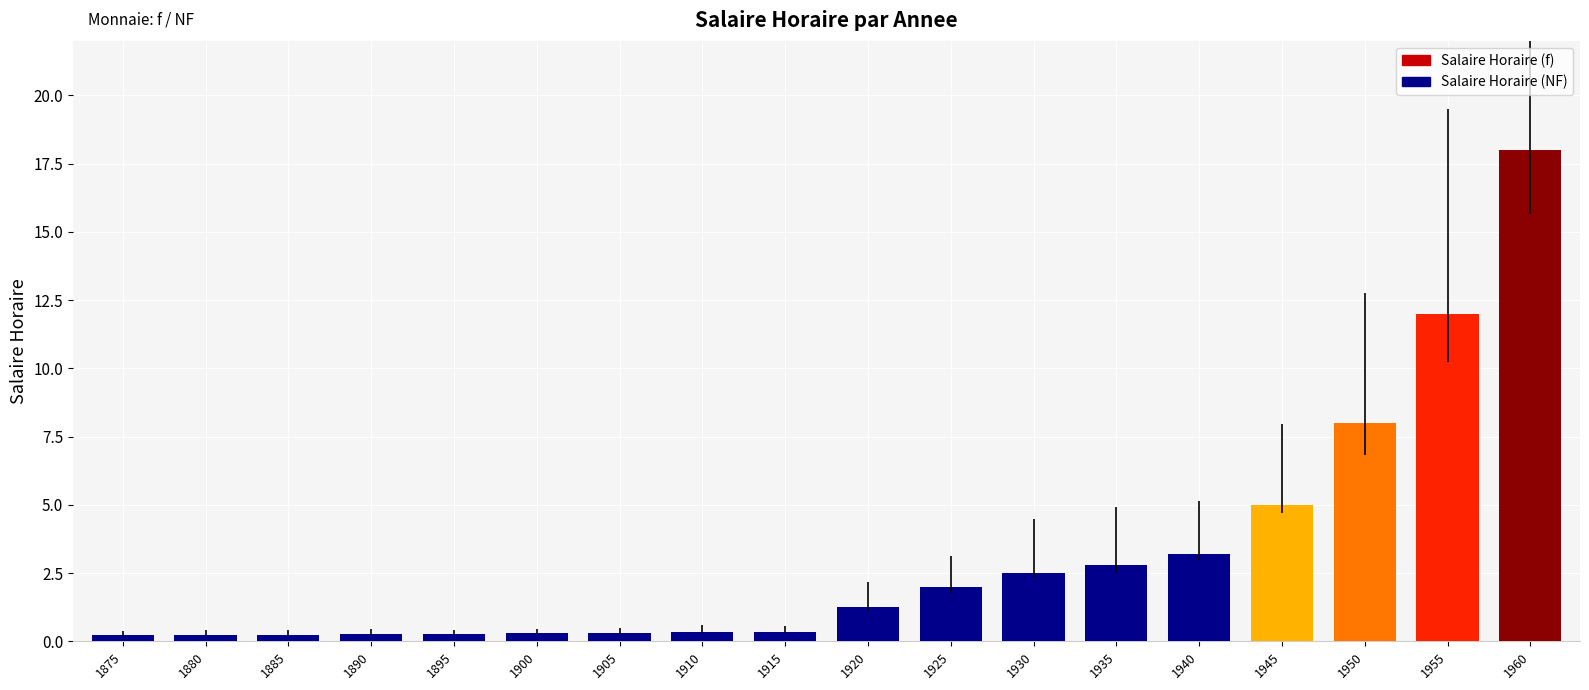

Approximately how many times larger is the value at 1905 compared to 1945?

0.1